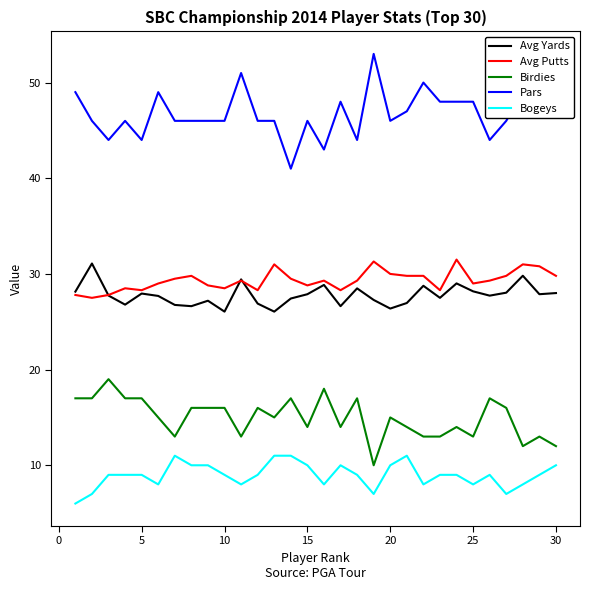

Which series has the largest total across all categories?

Pars